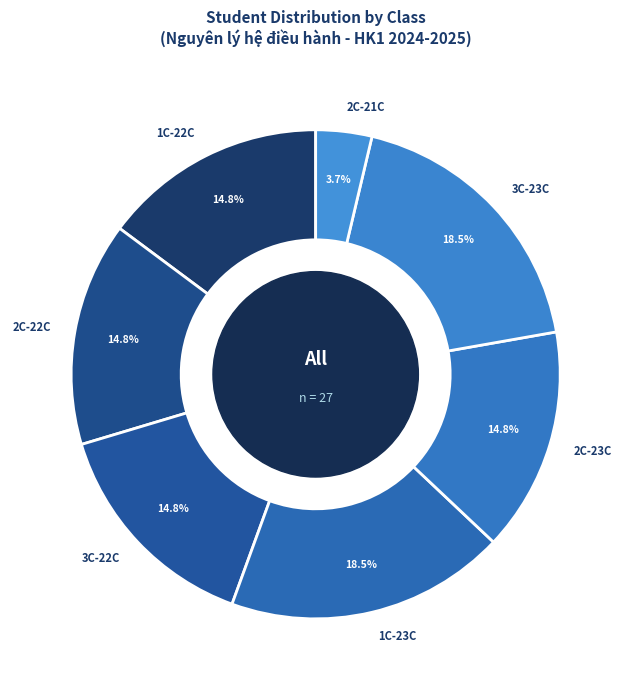

Which has a higher value, 2C-21C or 1C-23C?

1C-23C